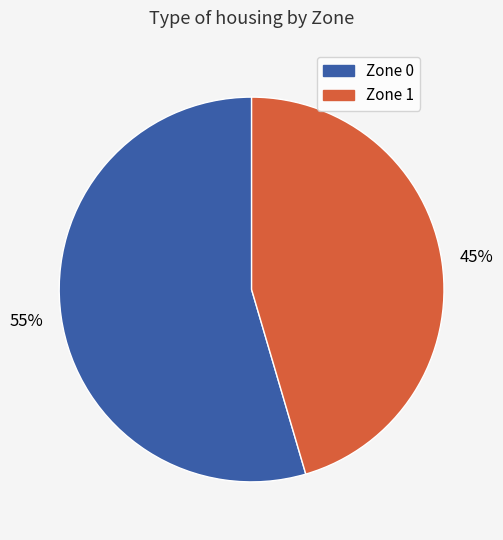

Which category has the smallest portion of the pie?

Zone 1